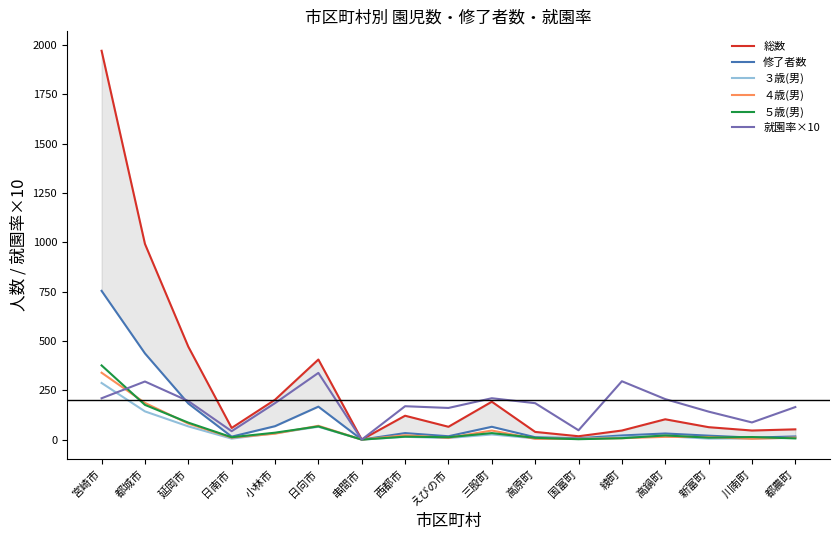

True or false: 総数 has more than 0 interior local peaks.

True